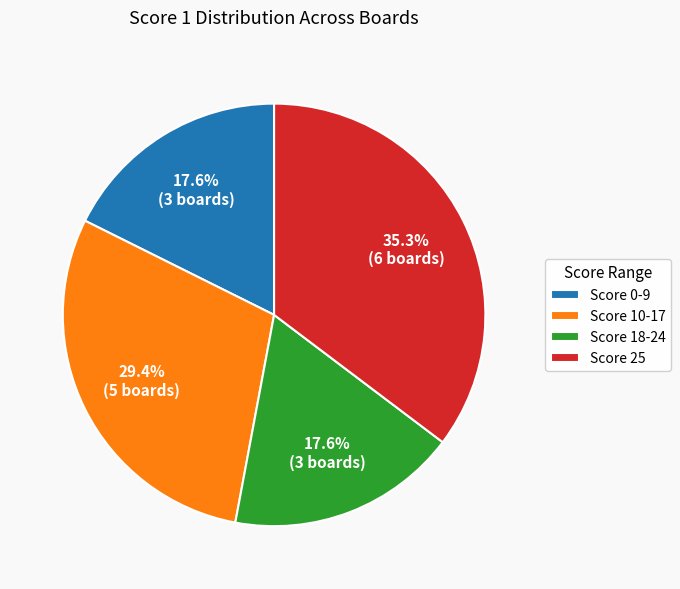

What percentage is NOT represented by Score 0-9?

82.4%